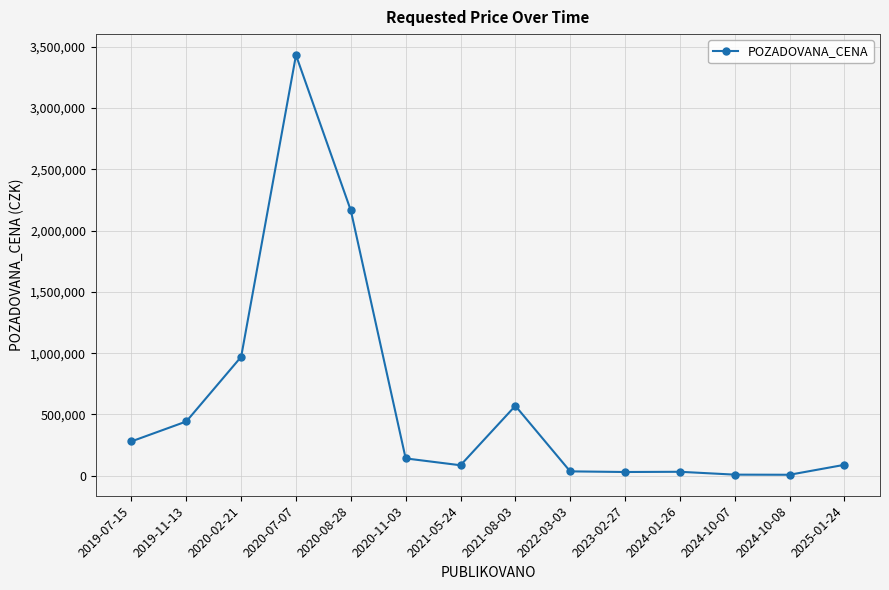

What is the difference between the second highest and minimum values?

2156854